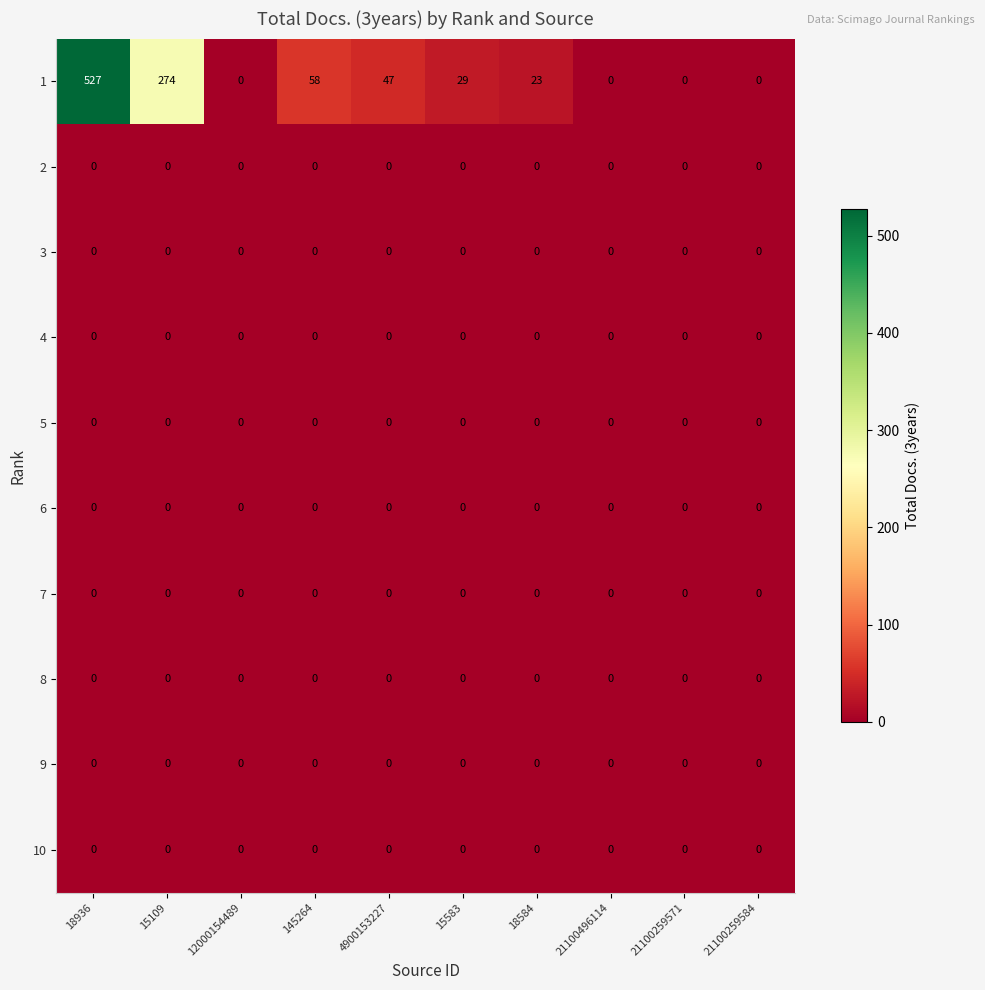

At which category is the sum across all series the highest?

18936